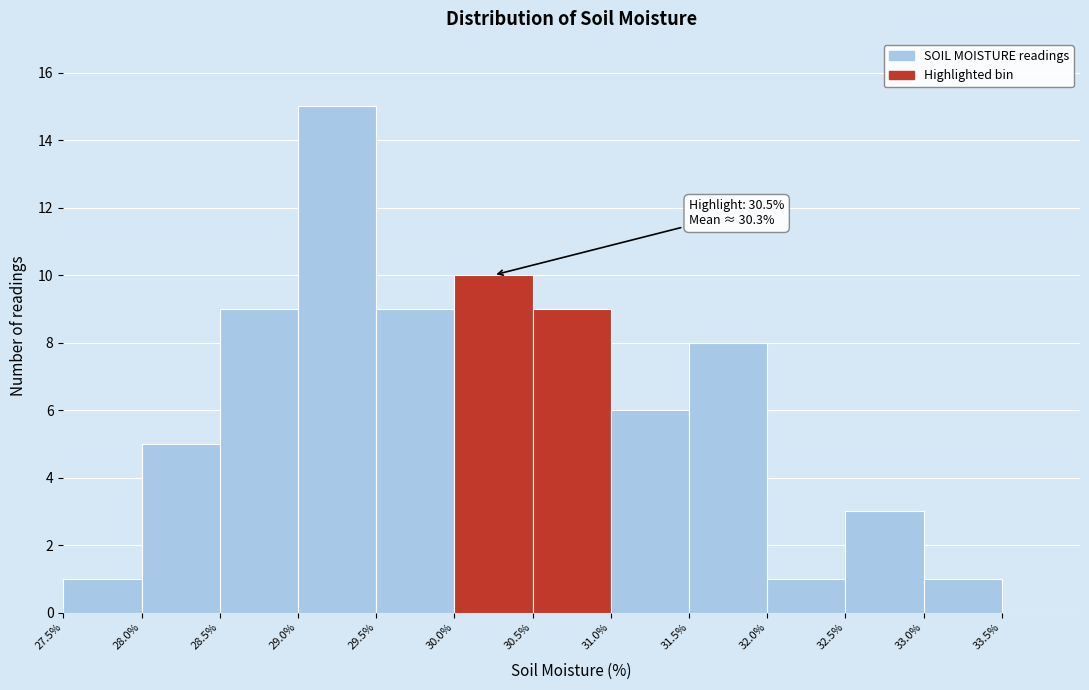

Which range on the x-axis has the tallest bar?

29.0 to 29.5